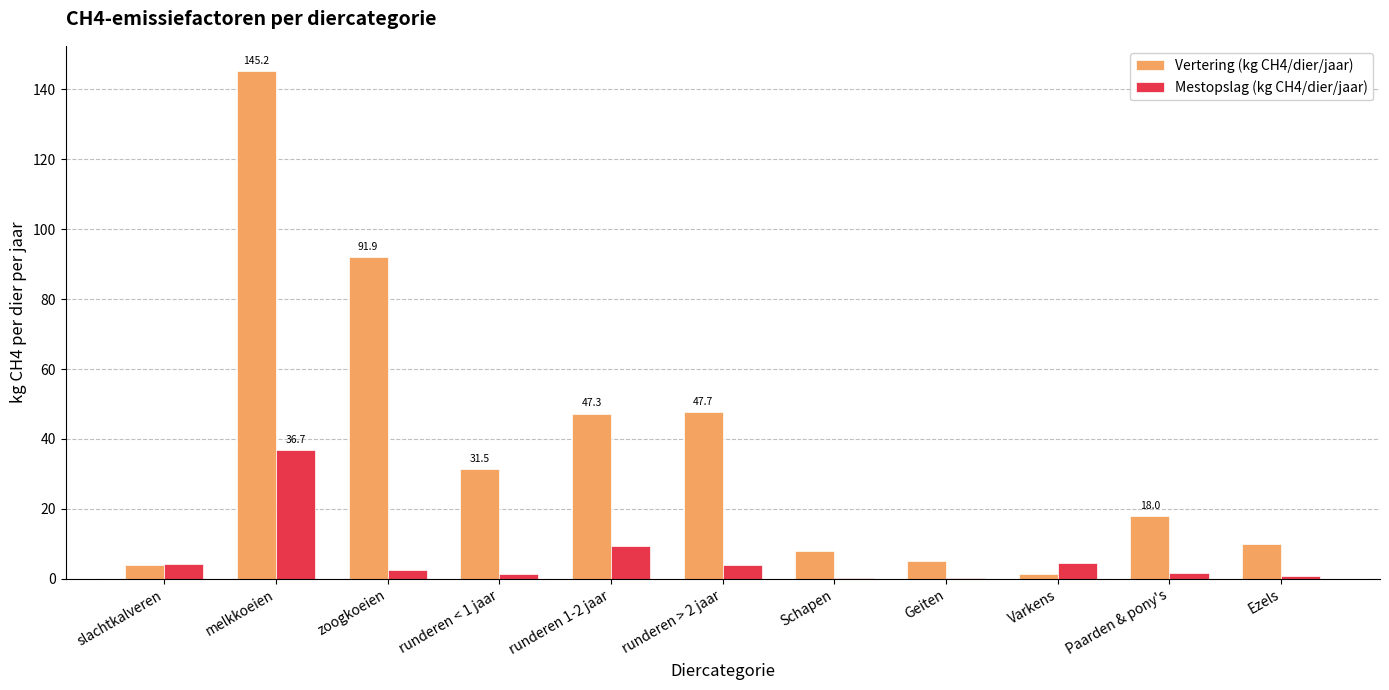

What is the maximum value shown in the chart?

145.2